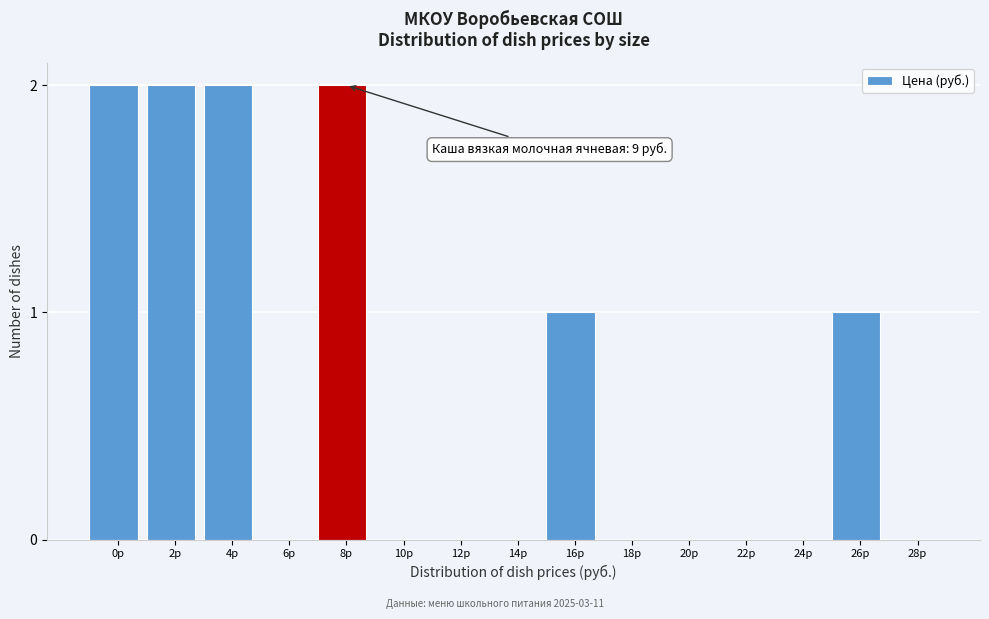

Reading left to right, what are all the values shown in this chart?

0р=2	2р=2	4р=2	6р=0	8р=2	10р=0	12р=0	14р=0	16р=1	18р=0	20р=0	22р=0	24р=0	26р=1	28р=0